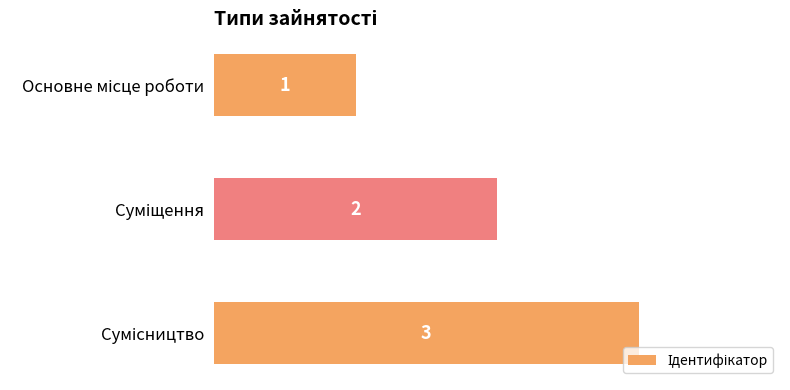

What is the maximum value shown in the chart?

3